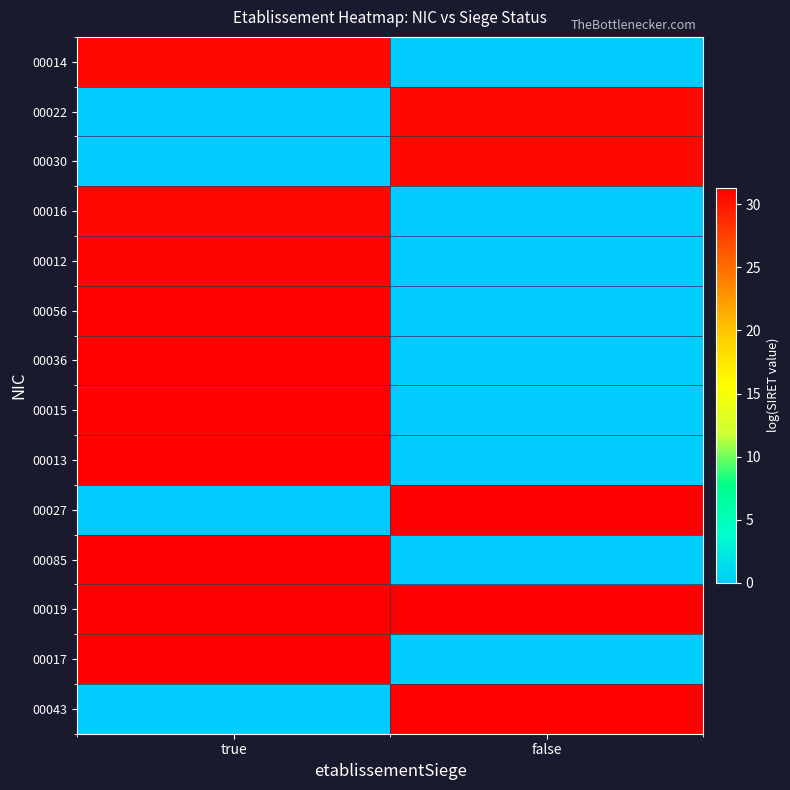

Reading right to left, transcribe all the data shown in this chart.

00014: false=0.0	true=30.7
00022: false=30.7	true=0.0
00030: false=30.7	true=0.0
00016: false=0.0	true=30.9
00012: false=0.0	true=31.0
00056: false=0.0	true=31.1
00036: false=0.0	true=31.1
00015: false=0.0	true=31.1
00013: false=0.0	true=31.1
00027: false=31.3	true=0.0
00085: false=0.0	true=31.3
00019: false=31.3	true=31.3
00017: false=0.0	true=31.3
00043: false=31.2	true=0.0